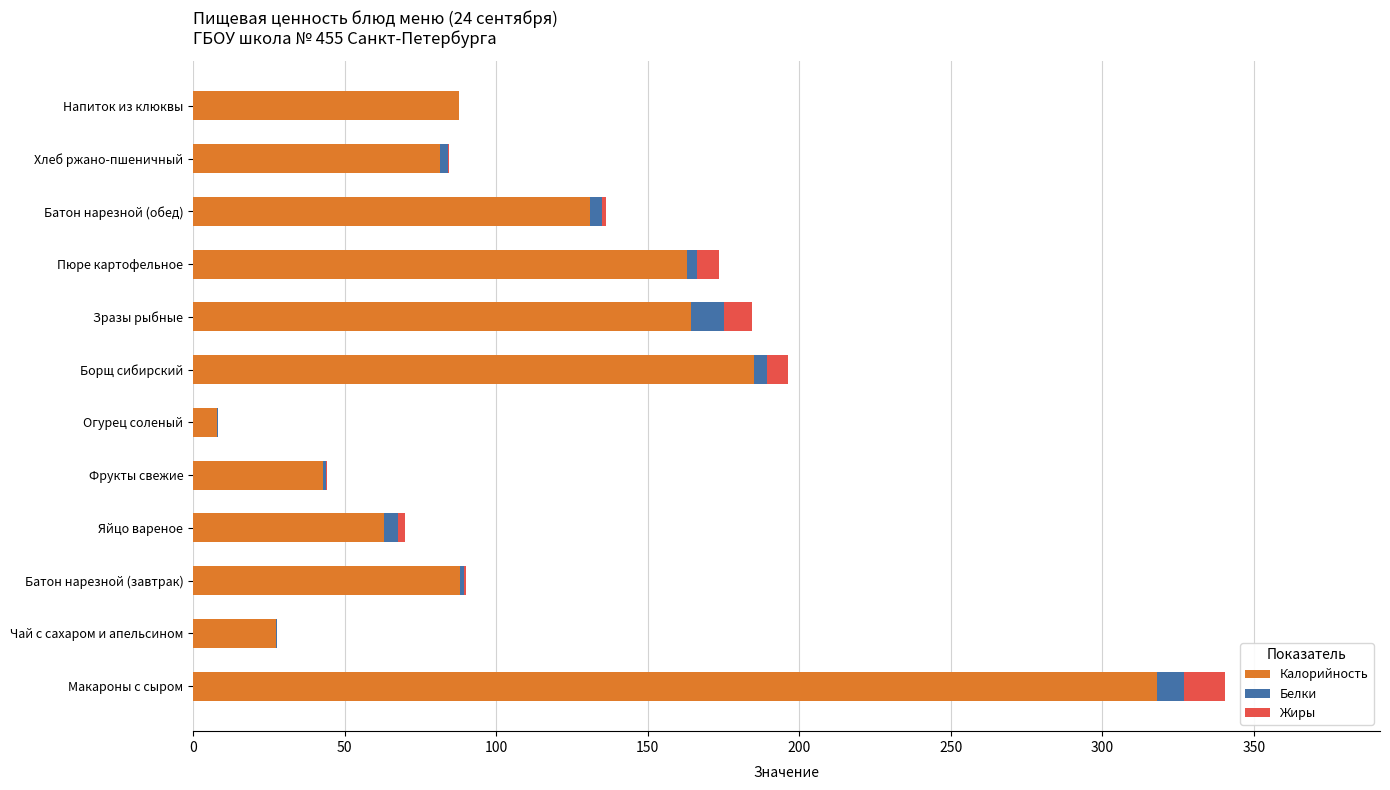

At which category is the sum across all series the highest?

Макароны с сыром